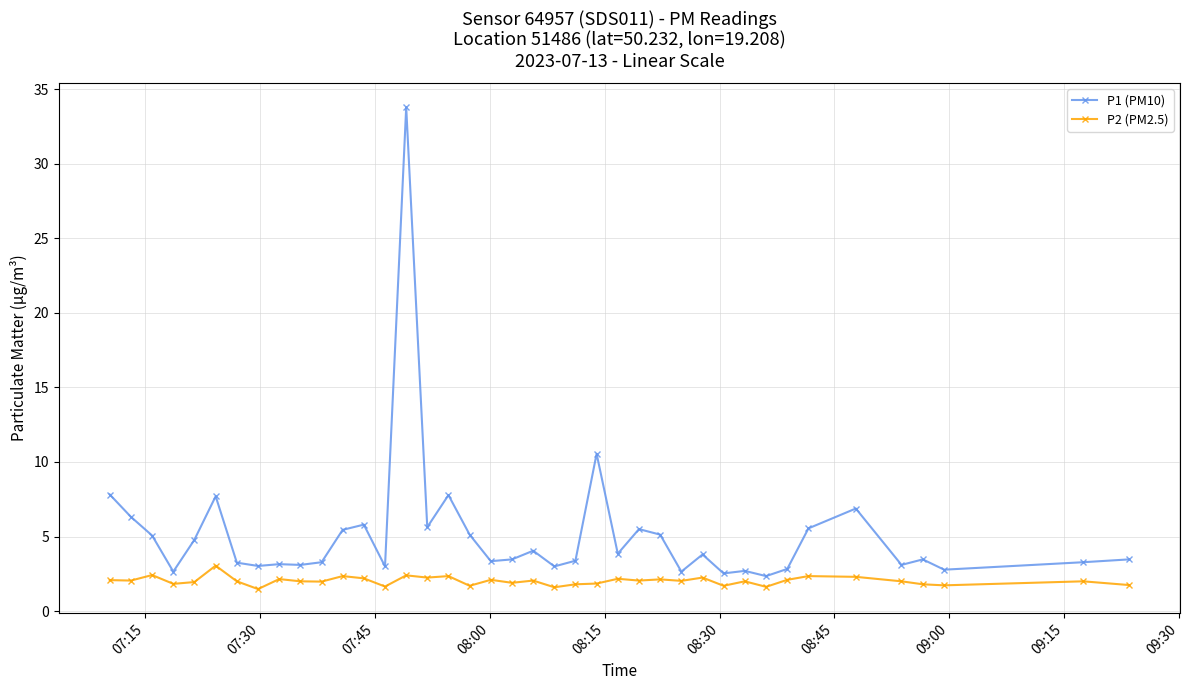

Which series has the widest spread of values?

P1 (PM10)